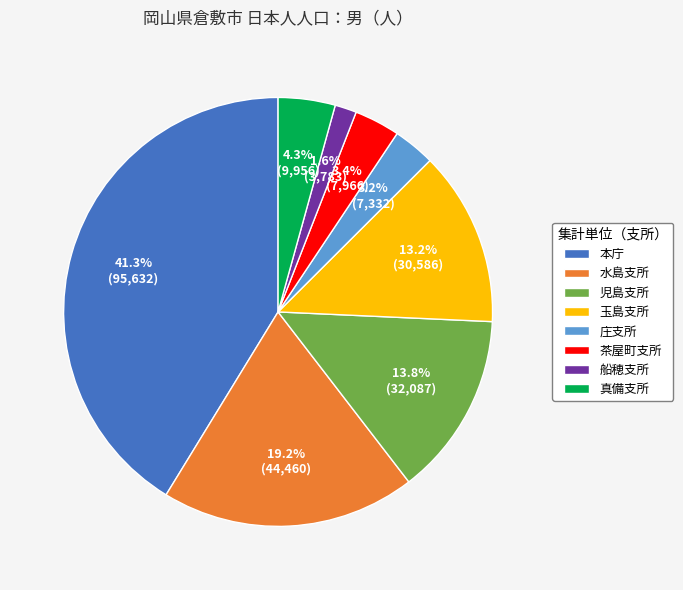

To the nearest percent, what is the combined percentage of 本庁 and 船穂支所?

43%